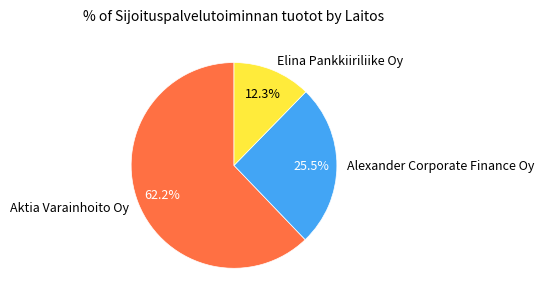

Count the number of slices in the pie.

3